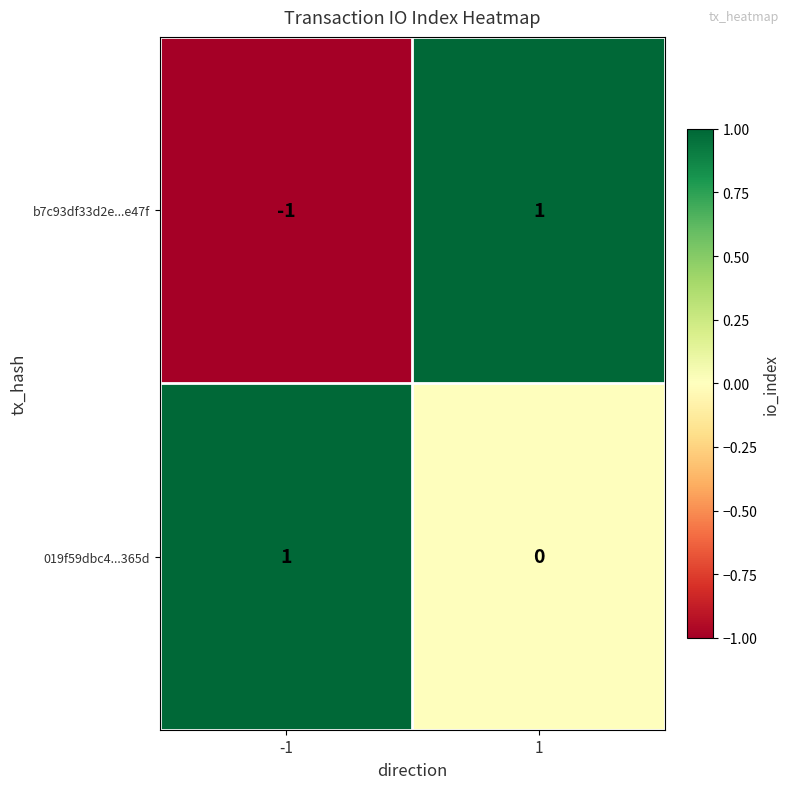

At which category is the sum across all series the highest?

1